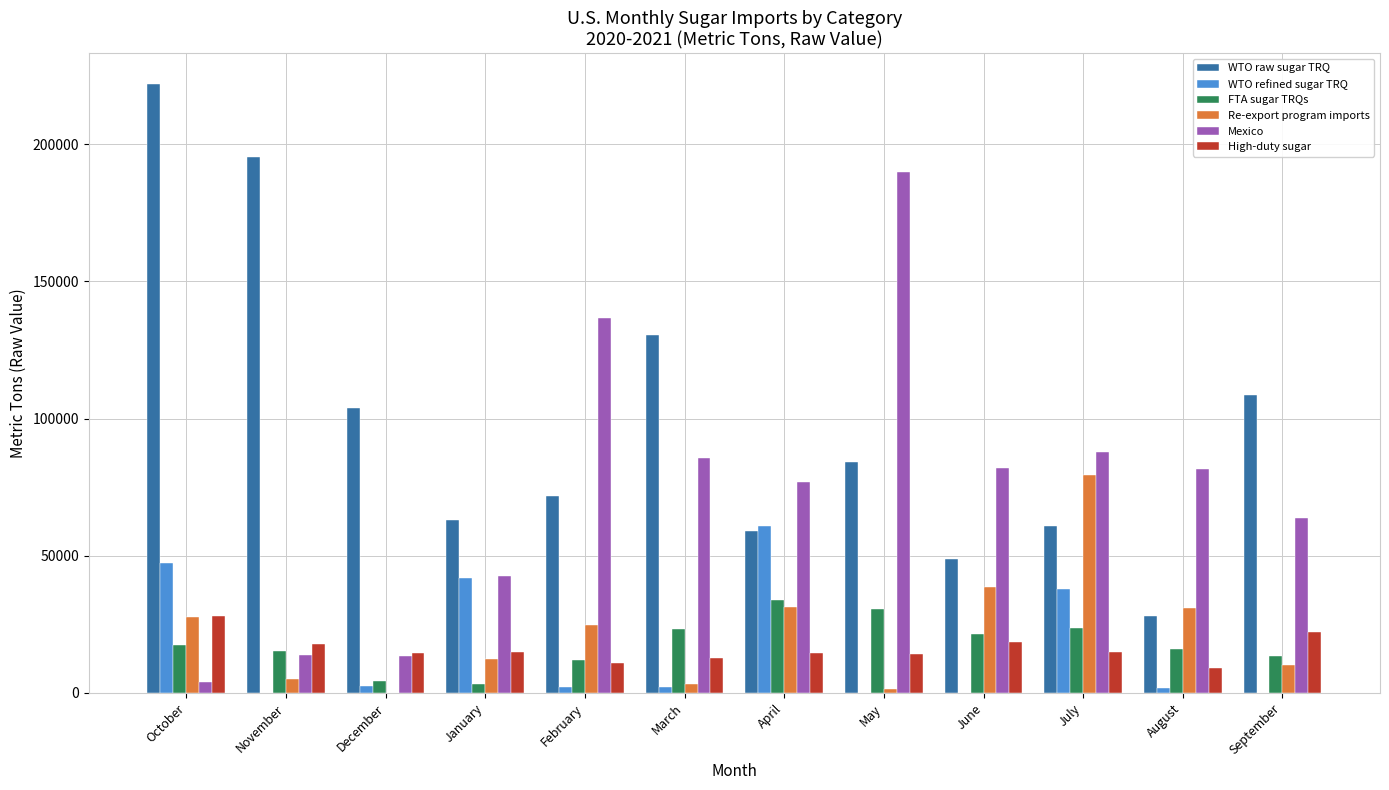

Are the bars horizontal?

No